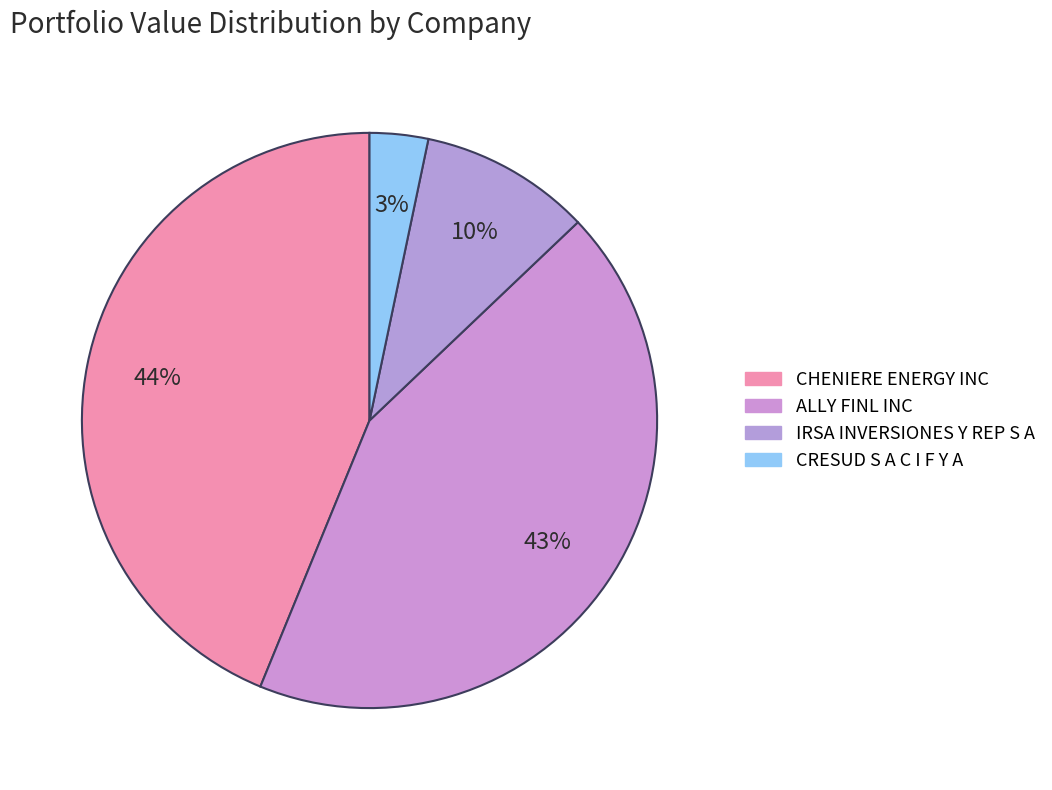

Between CRESUD S A C I F Y A and IRSA INVERSIONES Y REP S A, which is larger?

IRSA INVERSIONES Y REP S A